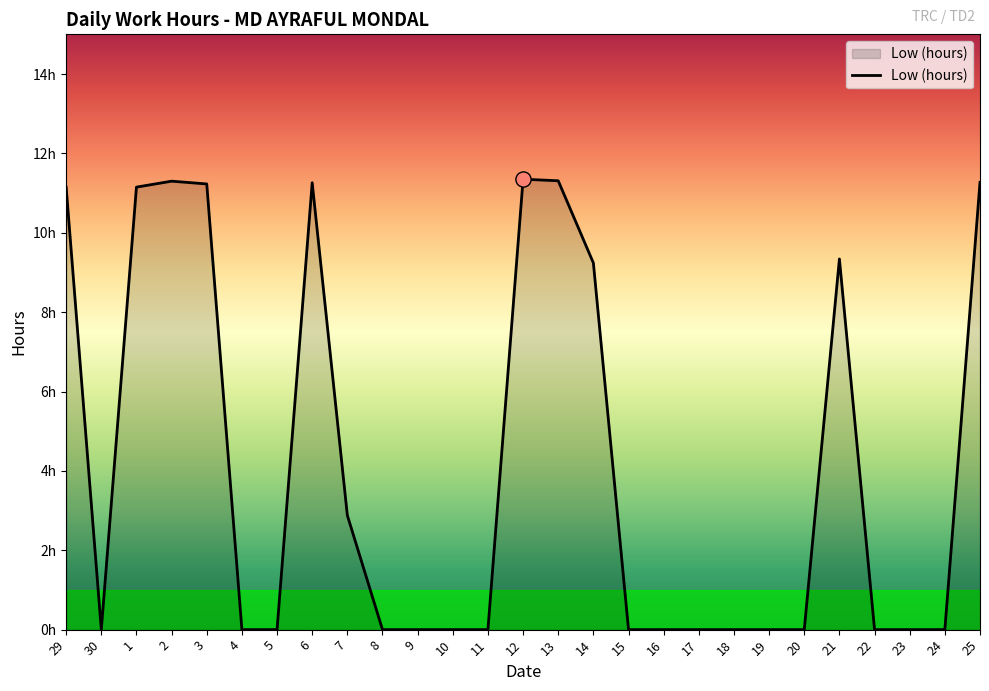

Between 7 and 17, which is larger?

7